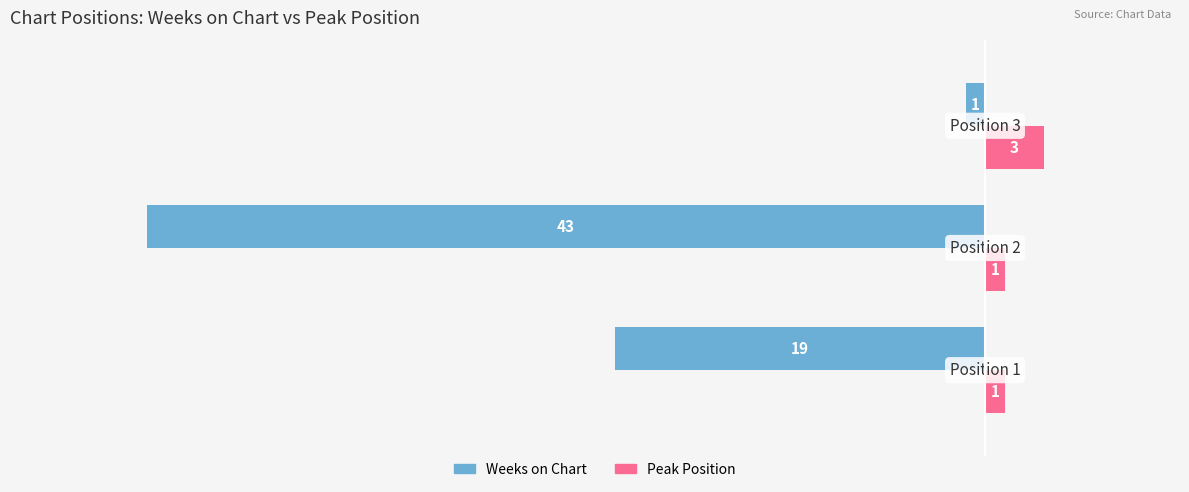

List the series in order of their overall mean, highest first.

Peak Position, Weeks on Chart